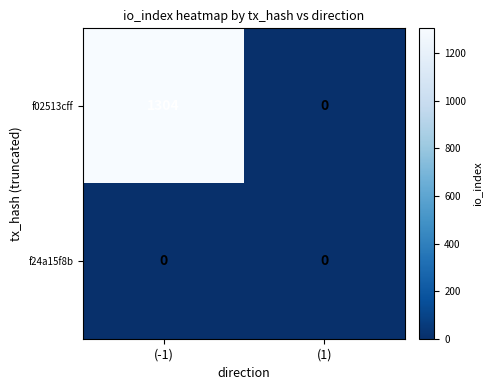

Reading left to right, transcribe all the data shown in this chart.

f02513cff: 1304	0
f24a15f8b: 0	0